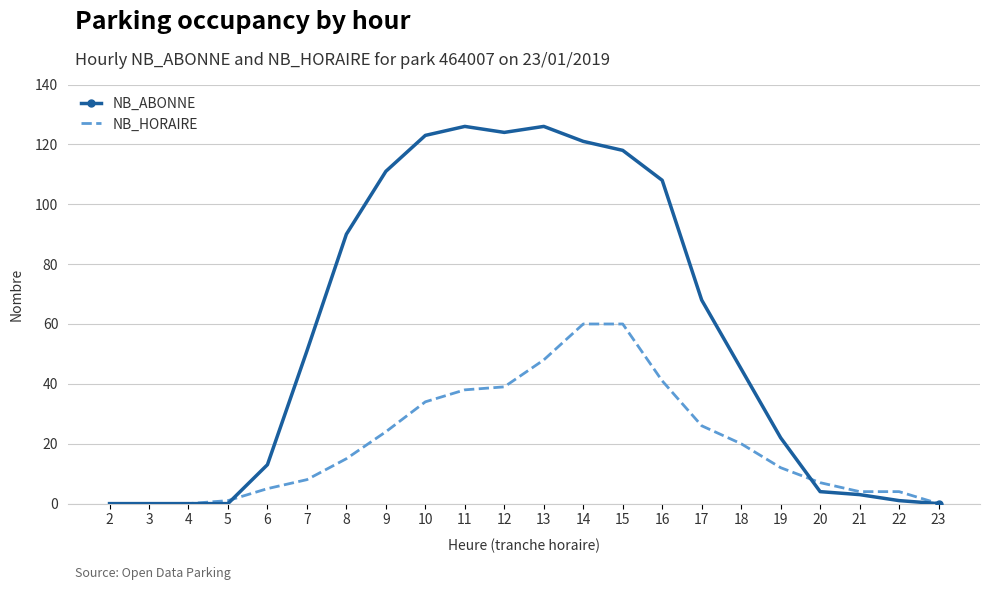

Which series has the widest spread of values?

NB_ABONNE